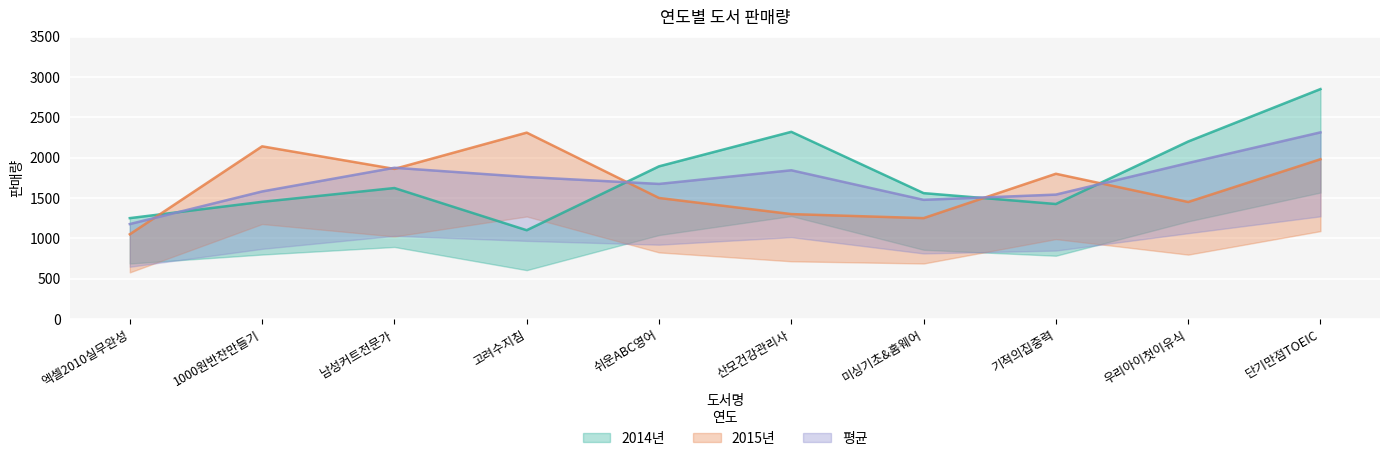

How many times do 평균 and 2014년 cross each other?

4